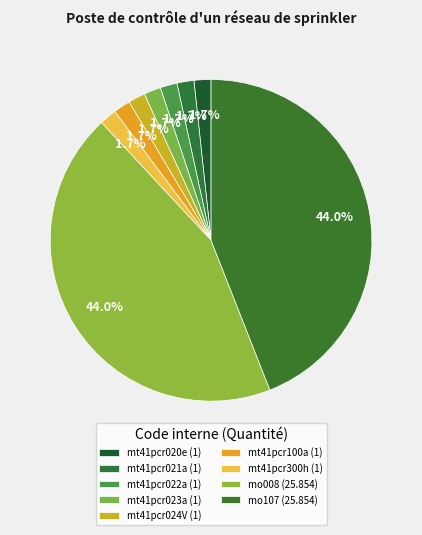

To the nearest percent, what is the average slice percentage?

11%